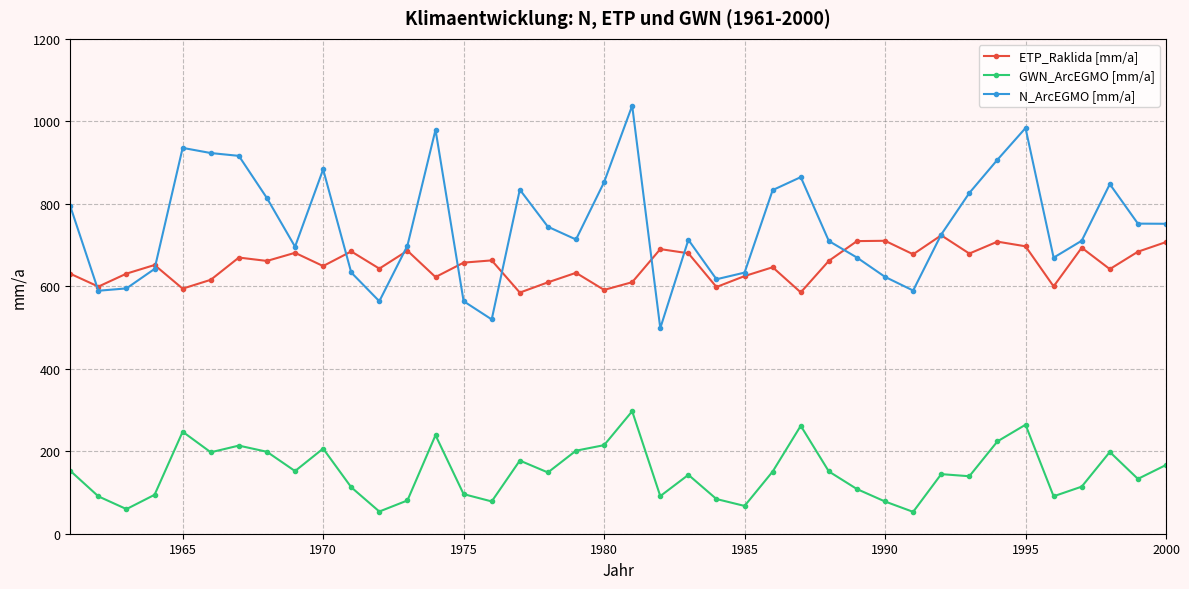

What is the value of the GWN_ArcEGMO [mm/a] point at the 34th from the left?

223.9